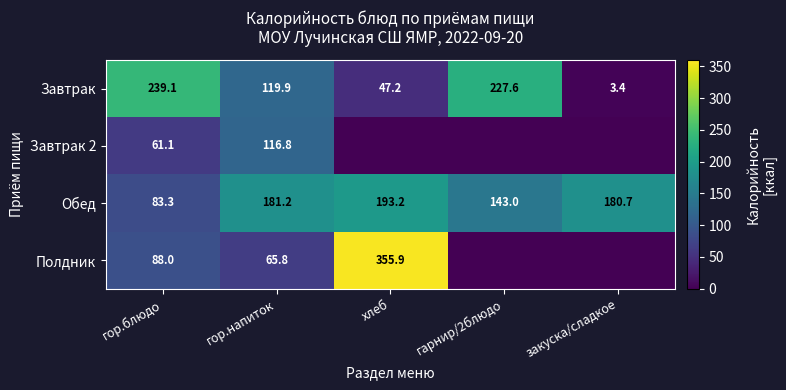

What is the difference between the highest and lowest values at гор.блюдо?

178.0